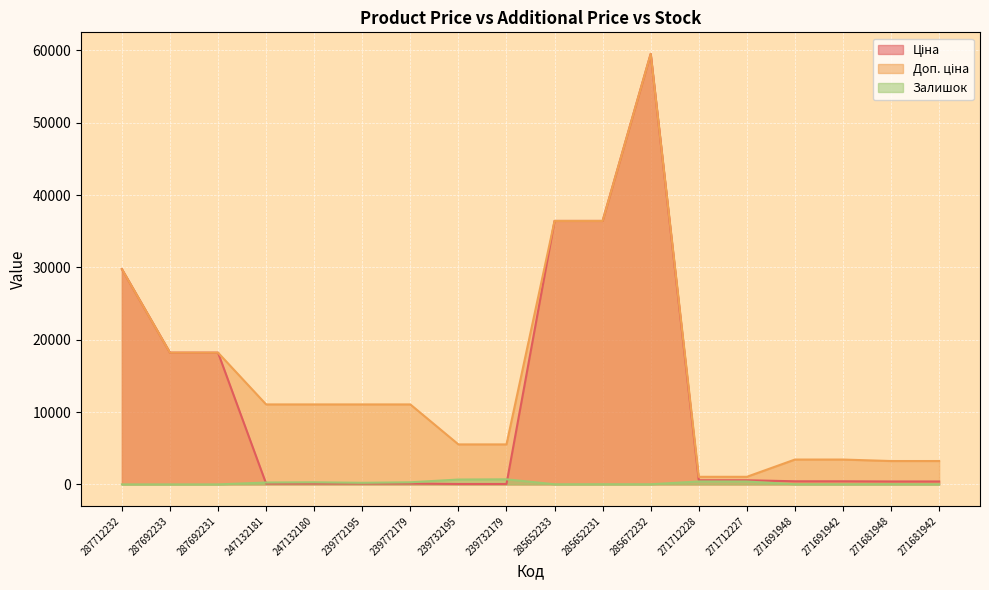

What is the difference between the second highest and minimum values in the Ціна series?

36368.8